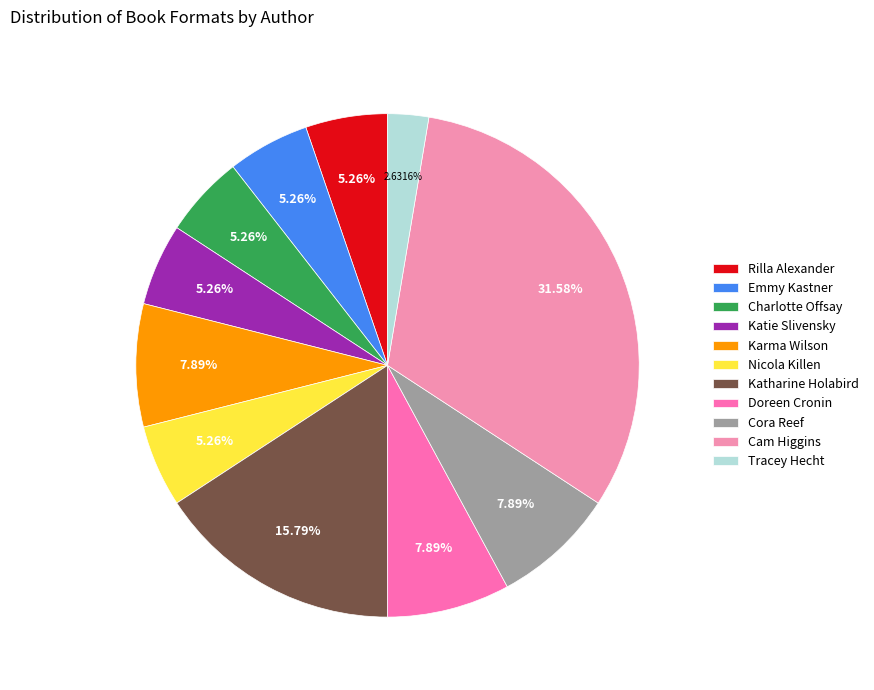

To the nearest percent, what portion does Emmy Kastner represent?

5%